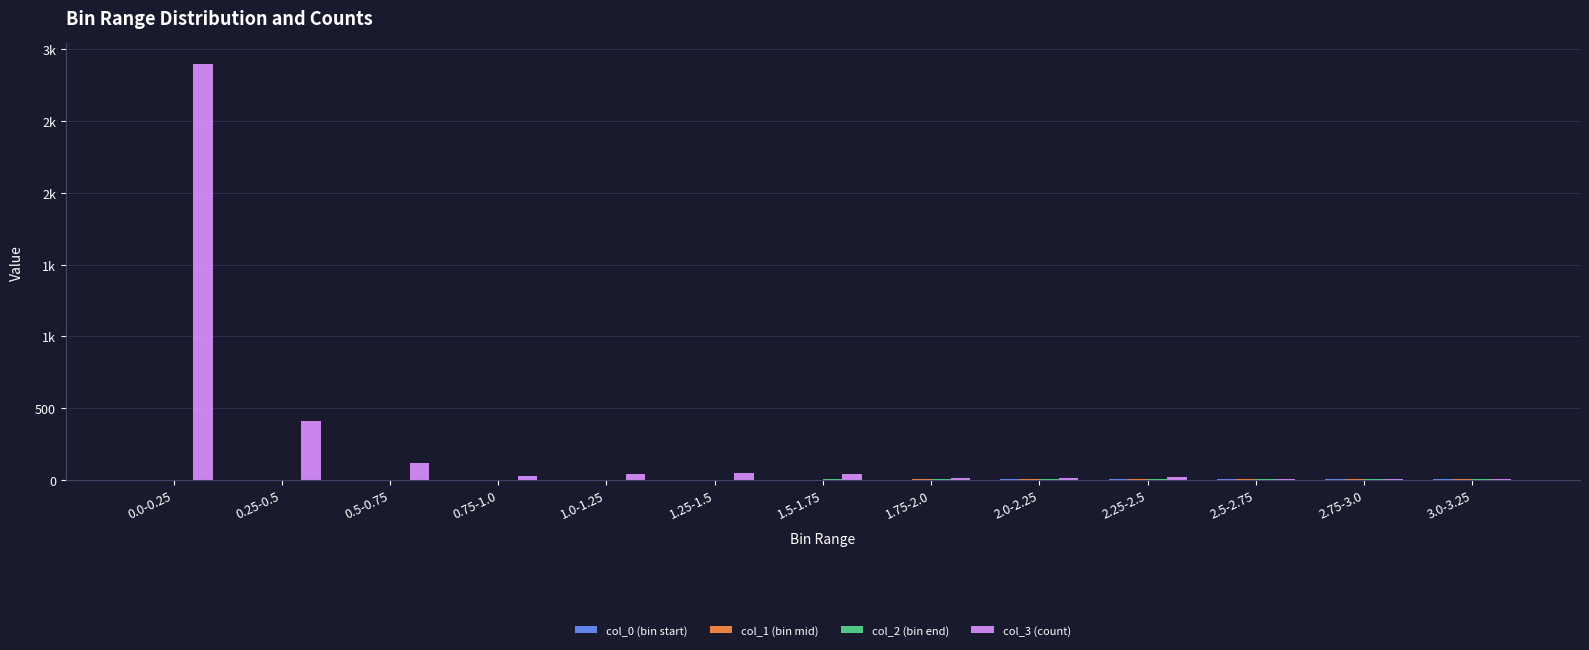

Are the bars horizontal?

No